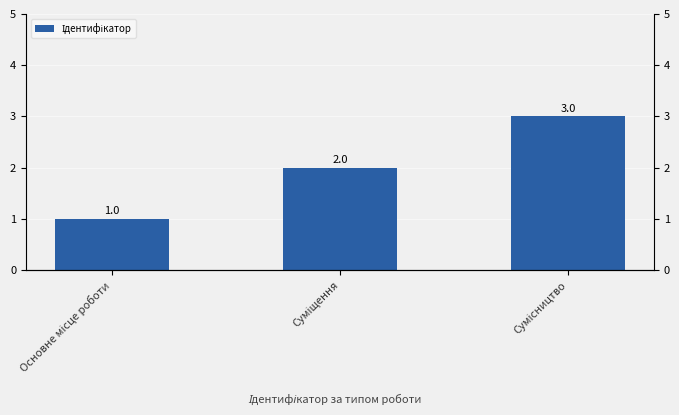

Count the number of categories in the chart.

3